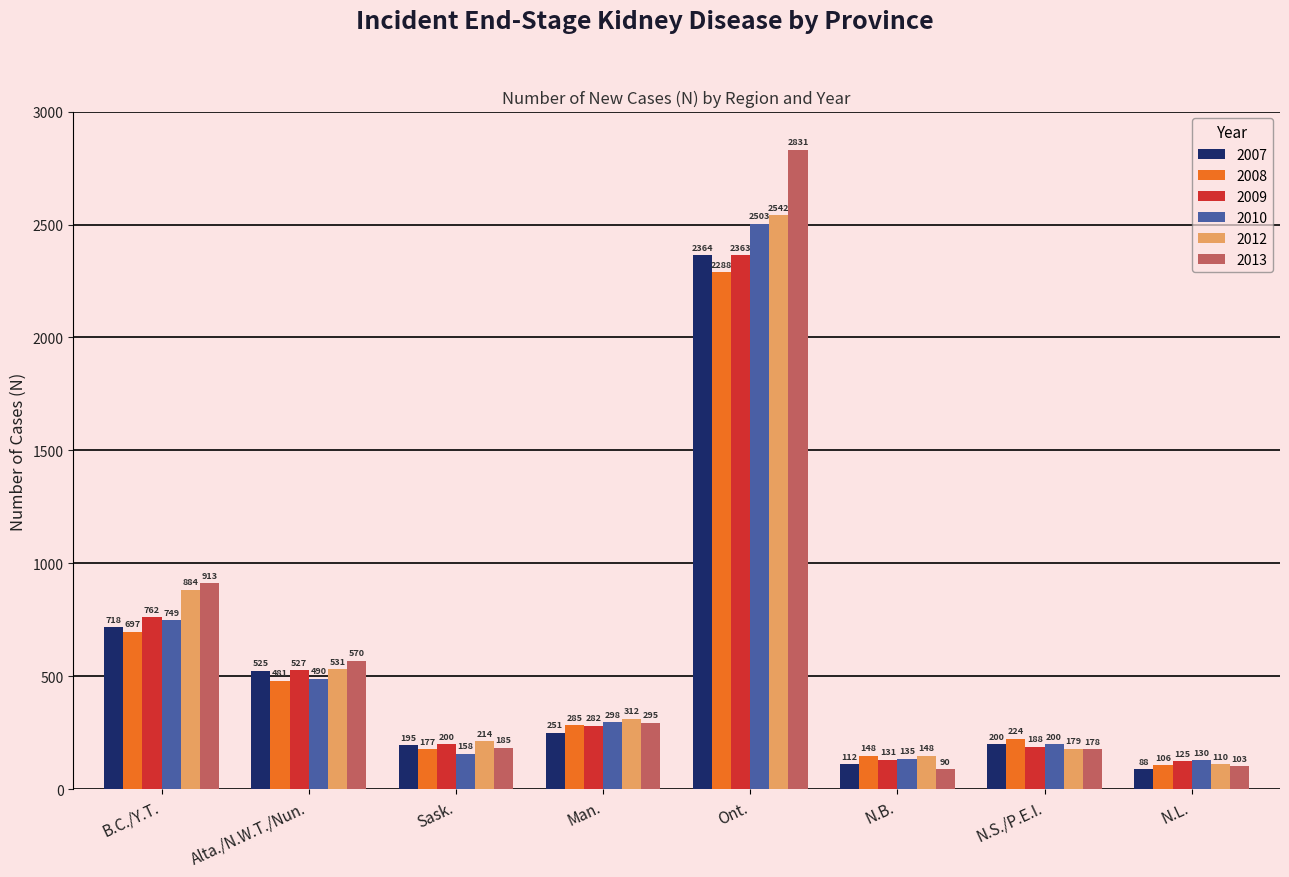

Which series has the widest spread of values?

2013